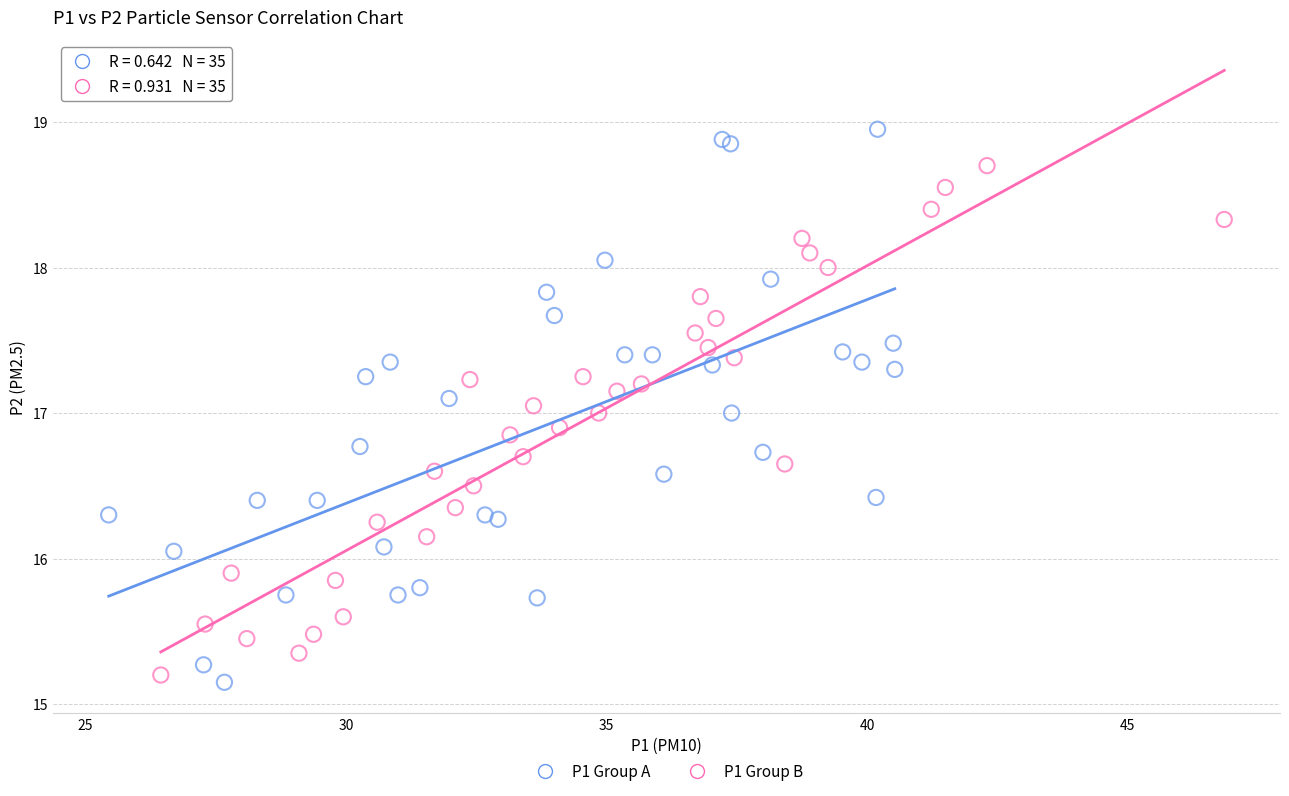

Which series contains the highest Y value?

P1 Group A